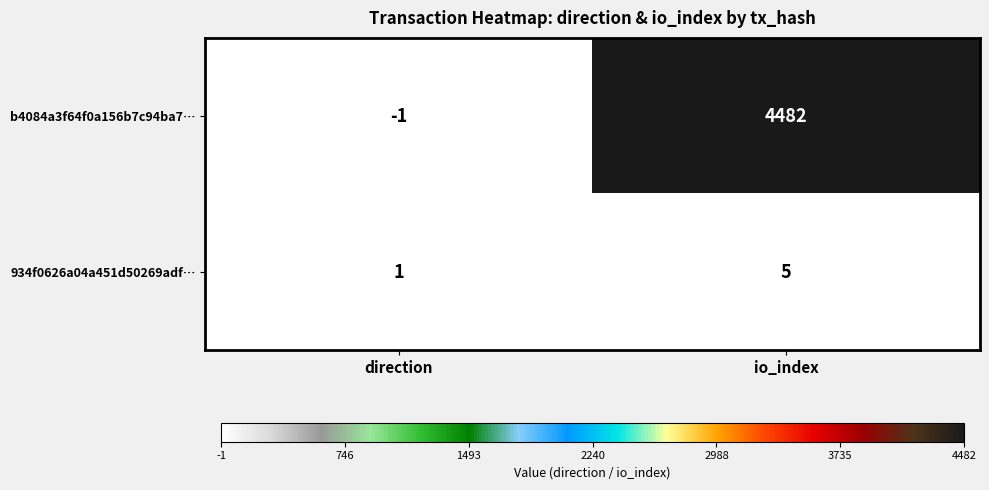

Rank the series by their average value, from lowest to highest.

934f0626a04a451d50269adf…, b4084a3f64f0a156b7c94ba7…